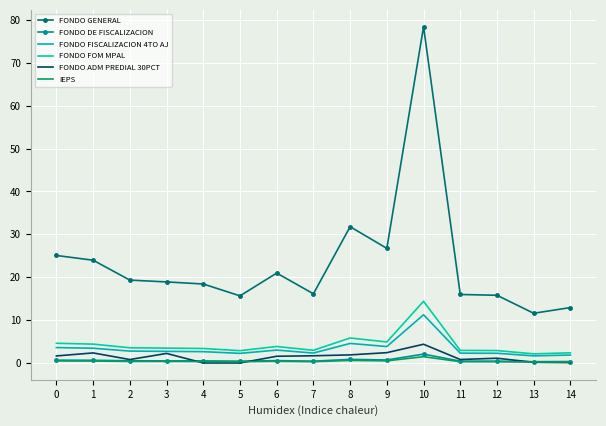

How many lines are shown in the chart?

6